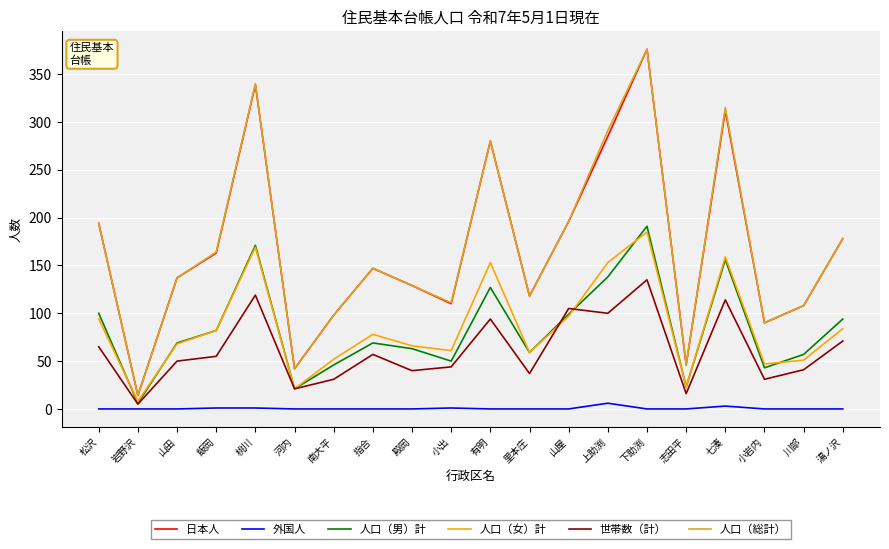

True or false: 人口（総計） has a value of 312 at 湯ノ沢.

False